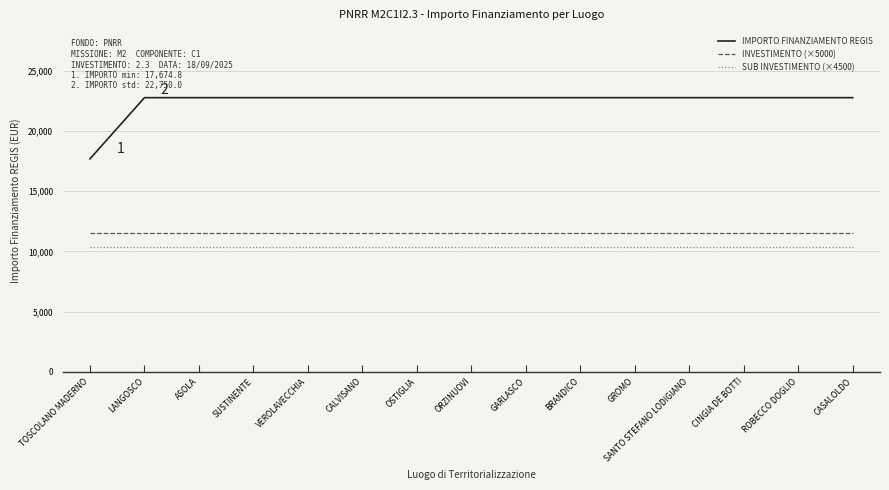

Is the value of IMPORTO FINANZIAMENTO REGIS at GROMO greater than the value of INVESTIMENTO (×5000) at SANTO STEFANO LODIGIANO?

Yes